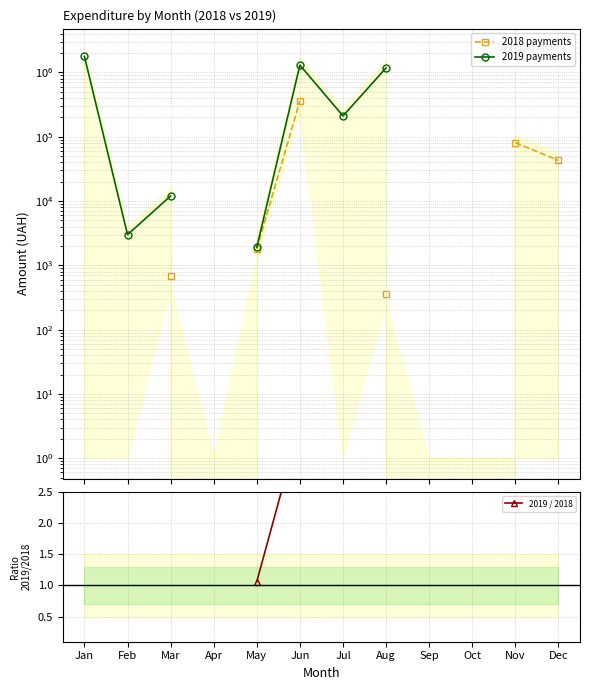

True or false: 2019 / 2018 and 2018 payments intersect in this chart.

False